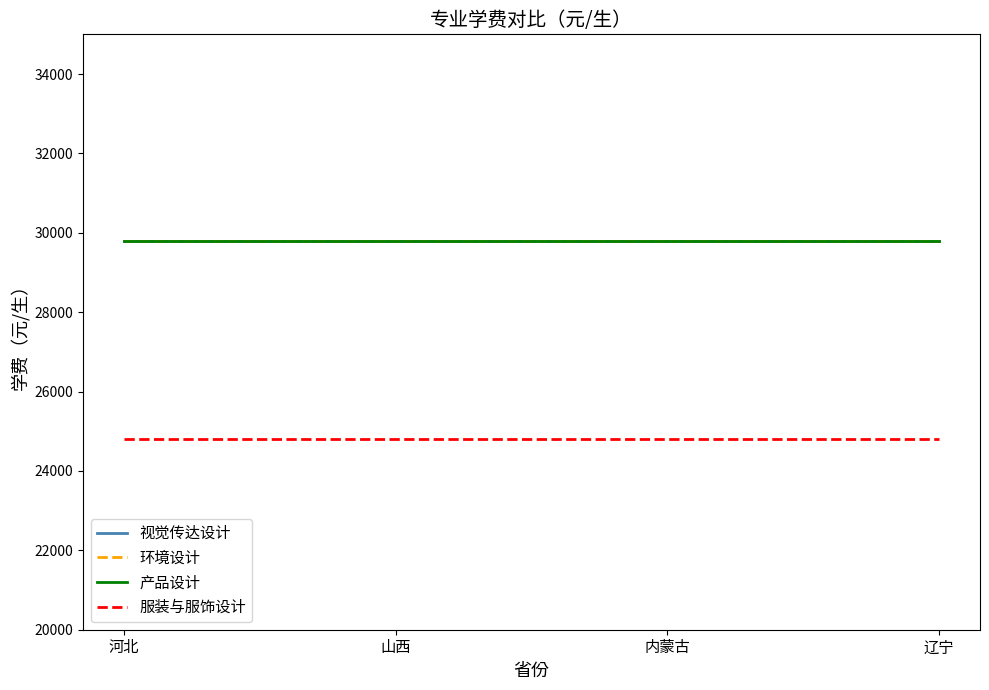

True or false: 产品设计 and 环境设计 cross at least once.

False